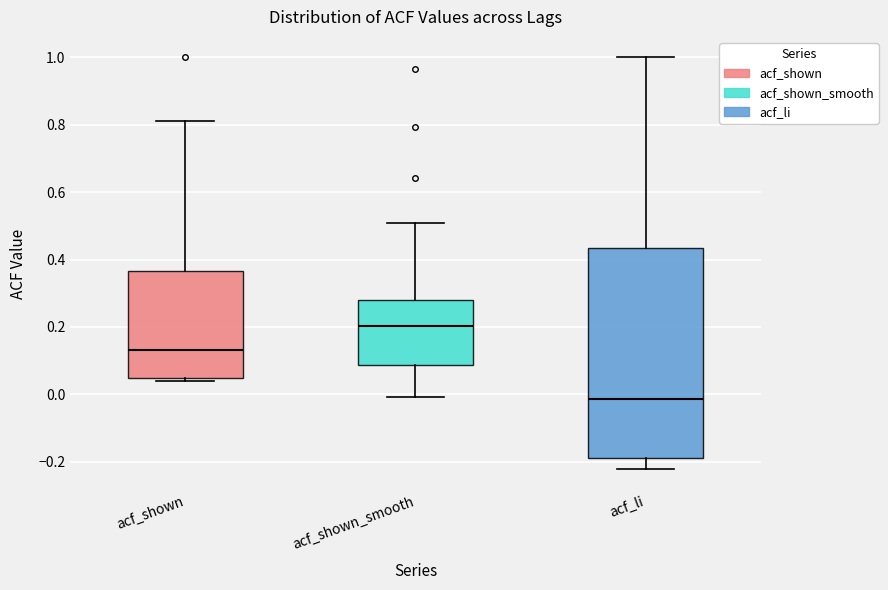

Reading left to right, read every box against the y-axis: the position of its median line, the range the box covers, and the ends of its whiskers. The values are not printed on the chart, so give them approximately, as read against the axis.

acf_shown: median 0.14, box 0.04 to 0.36, whiskers 0.04 (just below the box's lower edge) to 0.82
acf_shown_smooth: median 0.20, box 0.08 to 0.28, whiskers 0.00 to 0.50
acf_li: median -0.02, box -0.18 to 0.44, whiskers -0.22 to 1.00